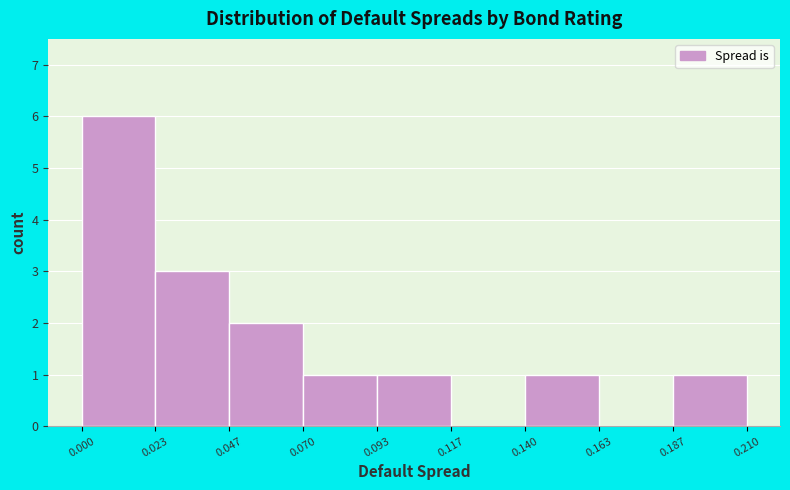

Reading left to right, list every bar in this chart as the range it spans on the x-axis followed by its height. The values are not printed on the chart, so give them approximately, as read against the axis.

0.000 to 0.023: 6
0.023 to 0.047: 3
0.047 to 0.070: 2
0.070 to 0.093: 1
0.093 to 0.117: 1
0.117 to 0.140: 0
0.140 to 0.163: 1
0.163 to 0.187: 0
0.187 to 0.210: 1